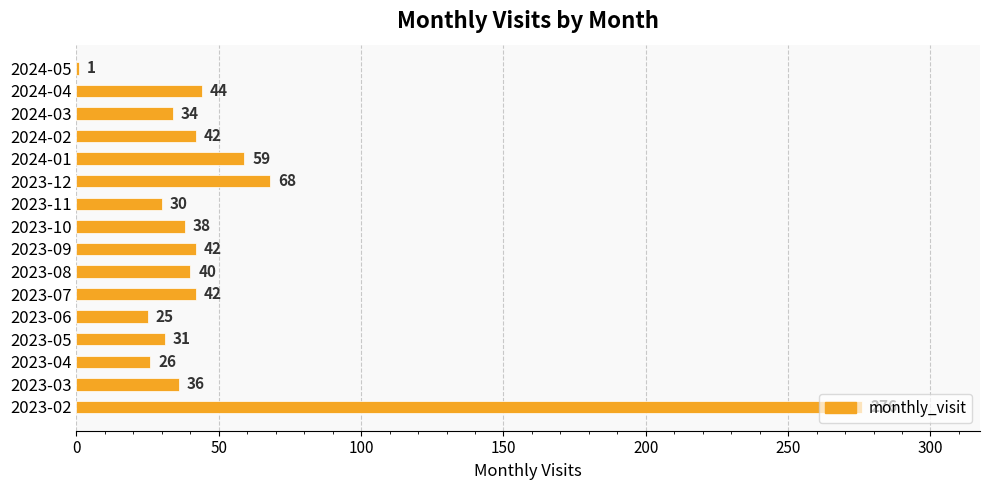

What is the difference between the second highest and second lowest values?

43